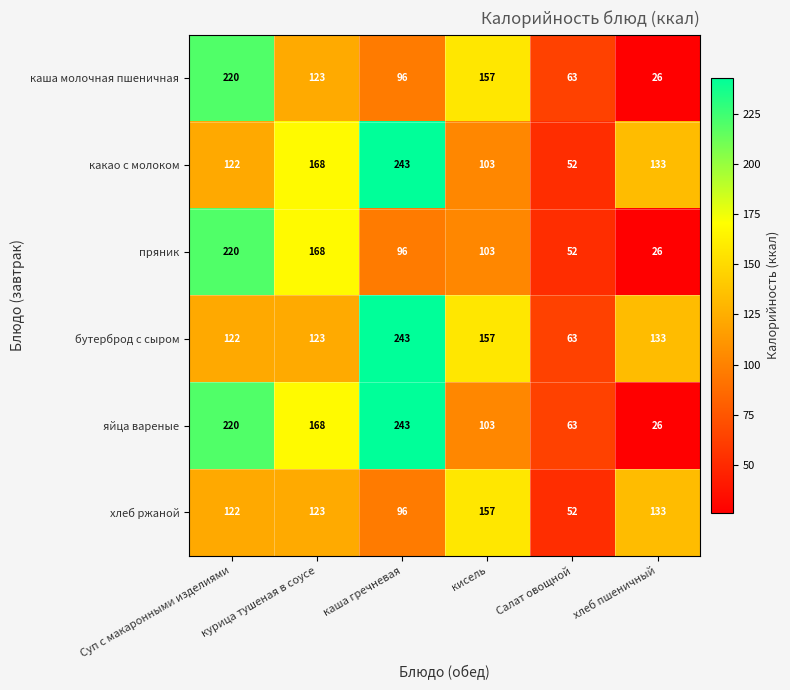

What is the total value across all series at курица тушеная в соусе?

873